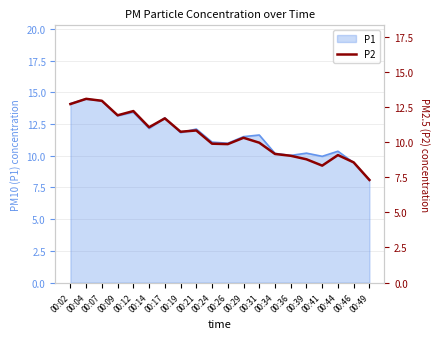

Reading right to left, what are all the values shown in this chart?

00:49=7.3	00:46=8.6	00:44=9.1	00:41=8.3	00:39=8.8	00:36=9.0	00:34=9.2	00:31=9.9	00:29=10.3	00:26=9.8	00:24=9.9	00:21=10.8	00:19=10.7	00:17=11.7	00:14=11.1	00:12=12.2	00:09=11.9	00:07=12.9	00:04=13.1	00:02=12.7